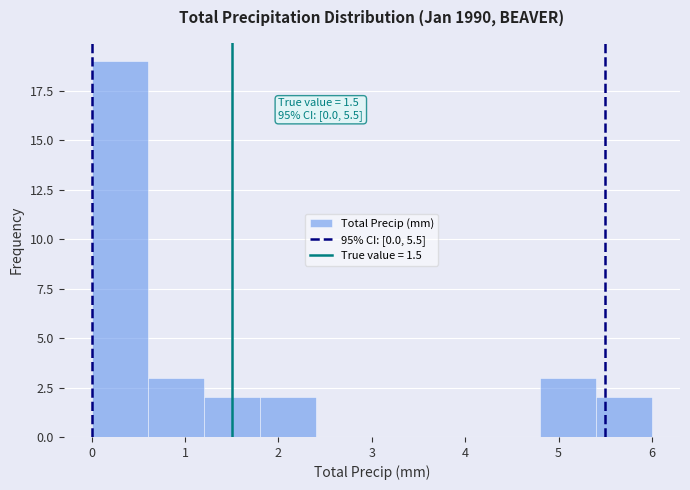

Over which range of the x-axis is the bar tallest?

0.0 to 0.6